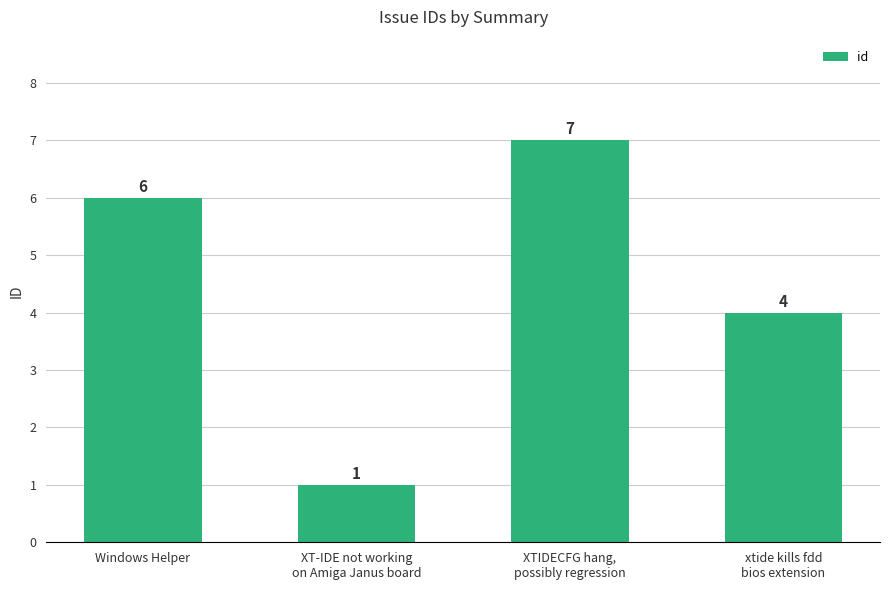

What is the label of the 3rd bar from the left?

XTIDECFG hang,
possibly regression